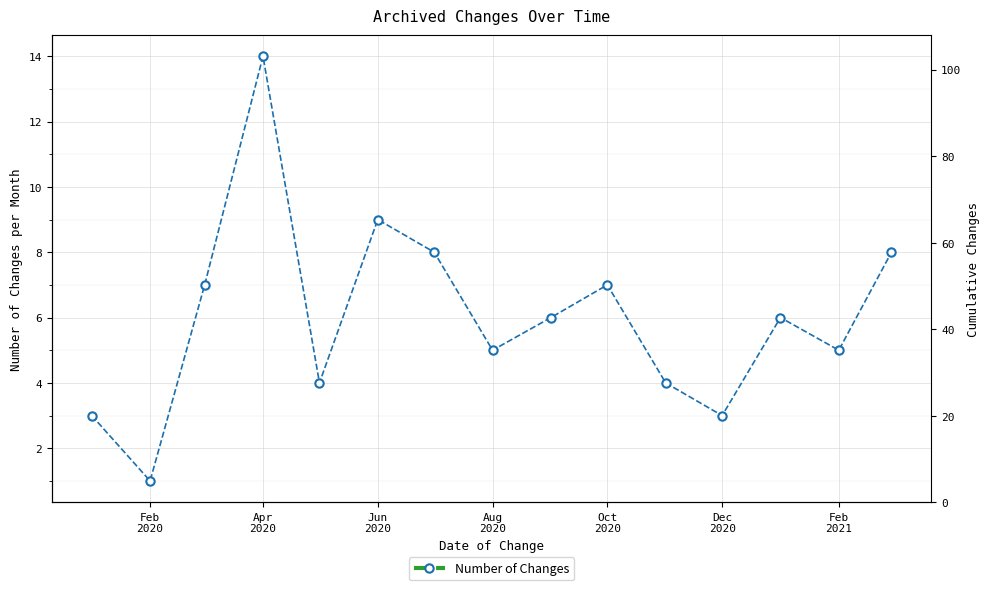

Which series has the largest range (max minus min)?

Cumulative Changes